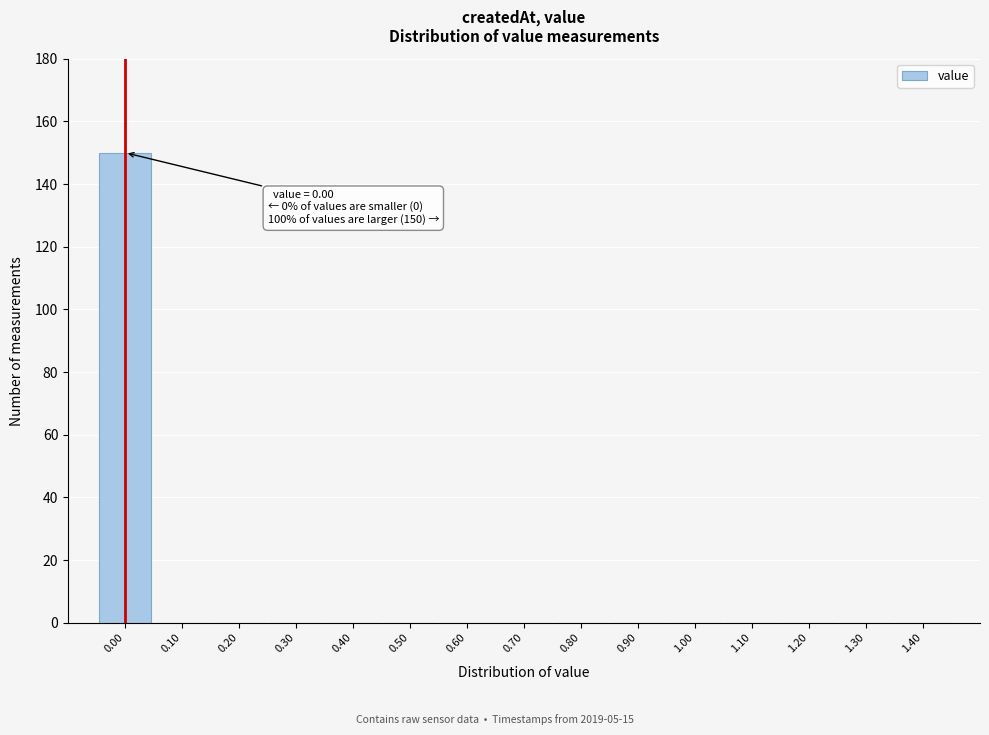

Over which range of the x-axis is the bar tallest?

-0.05 to 0.05